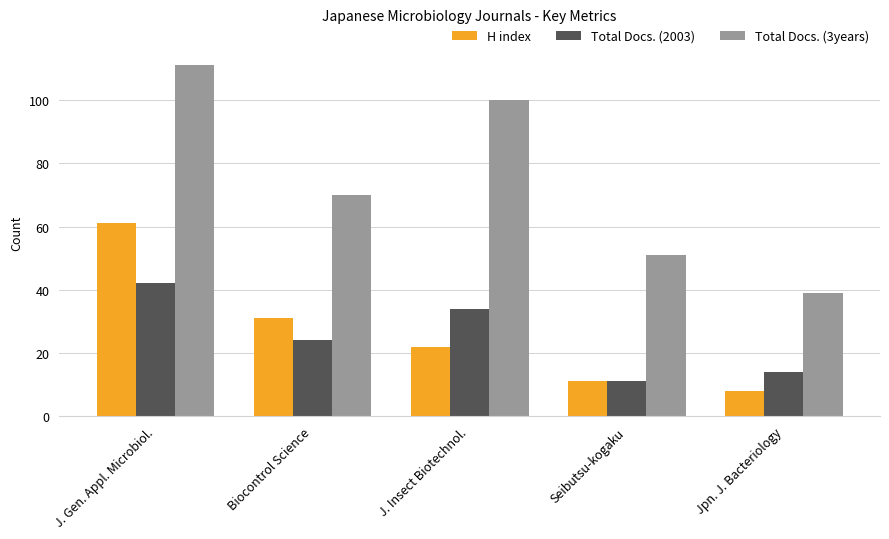

At which category is the sum across all series the highest?

J. Gen. Appl. Microbiol.